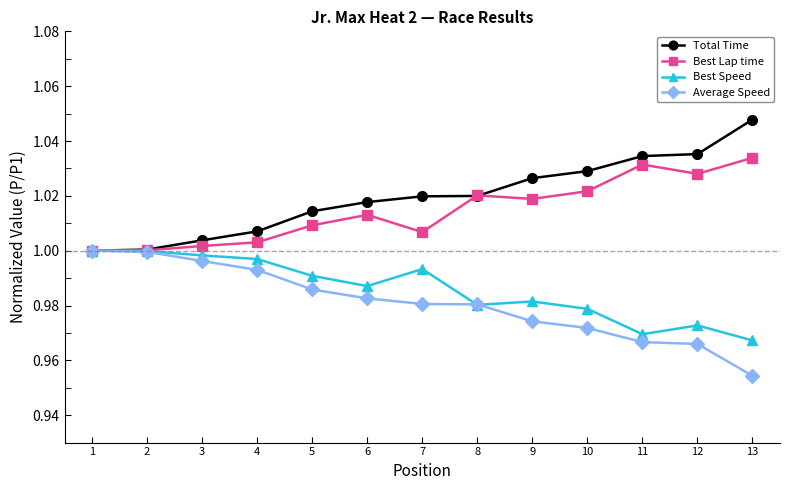

What are all the series names shown in the legend?

Total Time, Best Lap time, Best Speed, Average Speed